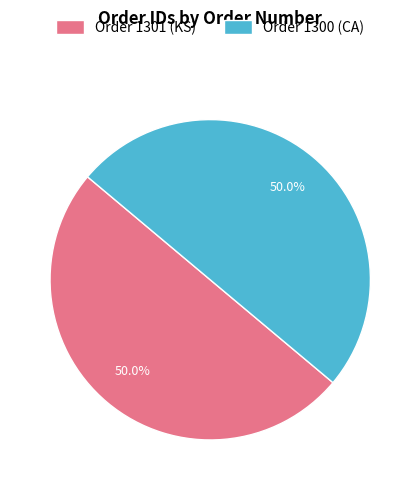

What is the ratio of the value at Order 1300 (CA) to the value at Order 1301 (KS)?

1.0